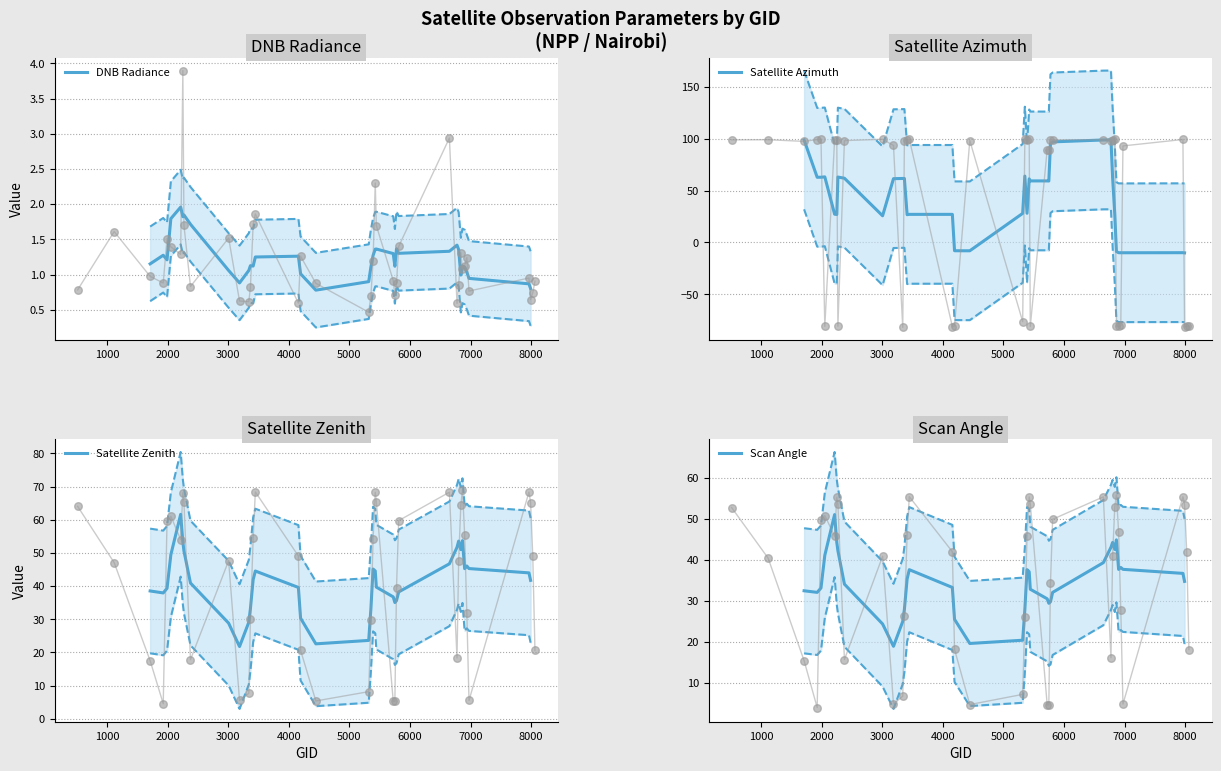

What is the lowest value of the DNB Radiance series?

0.8